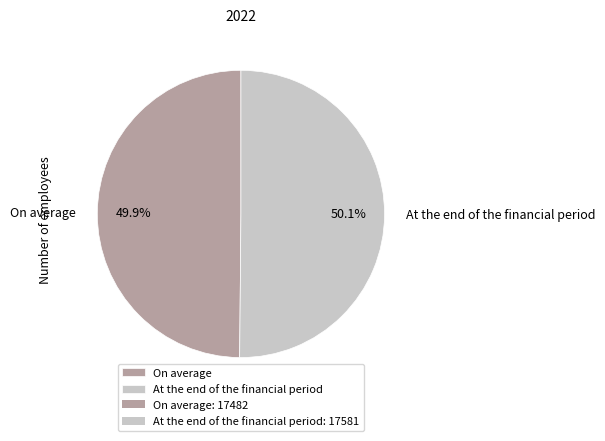

What percentage is the At the end of the financial period slice, to the nearest percent?

50%